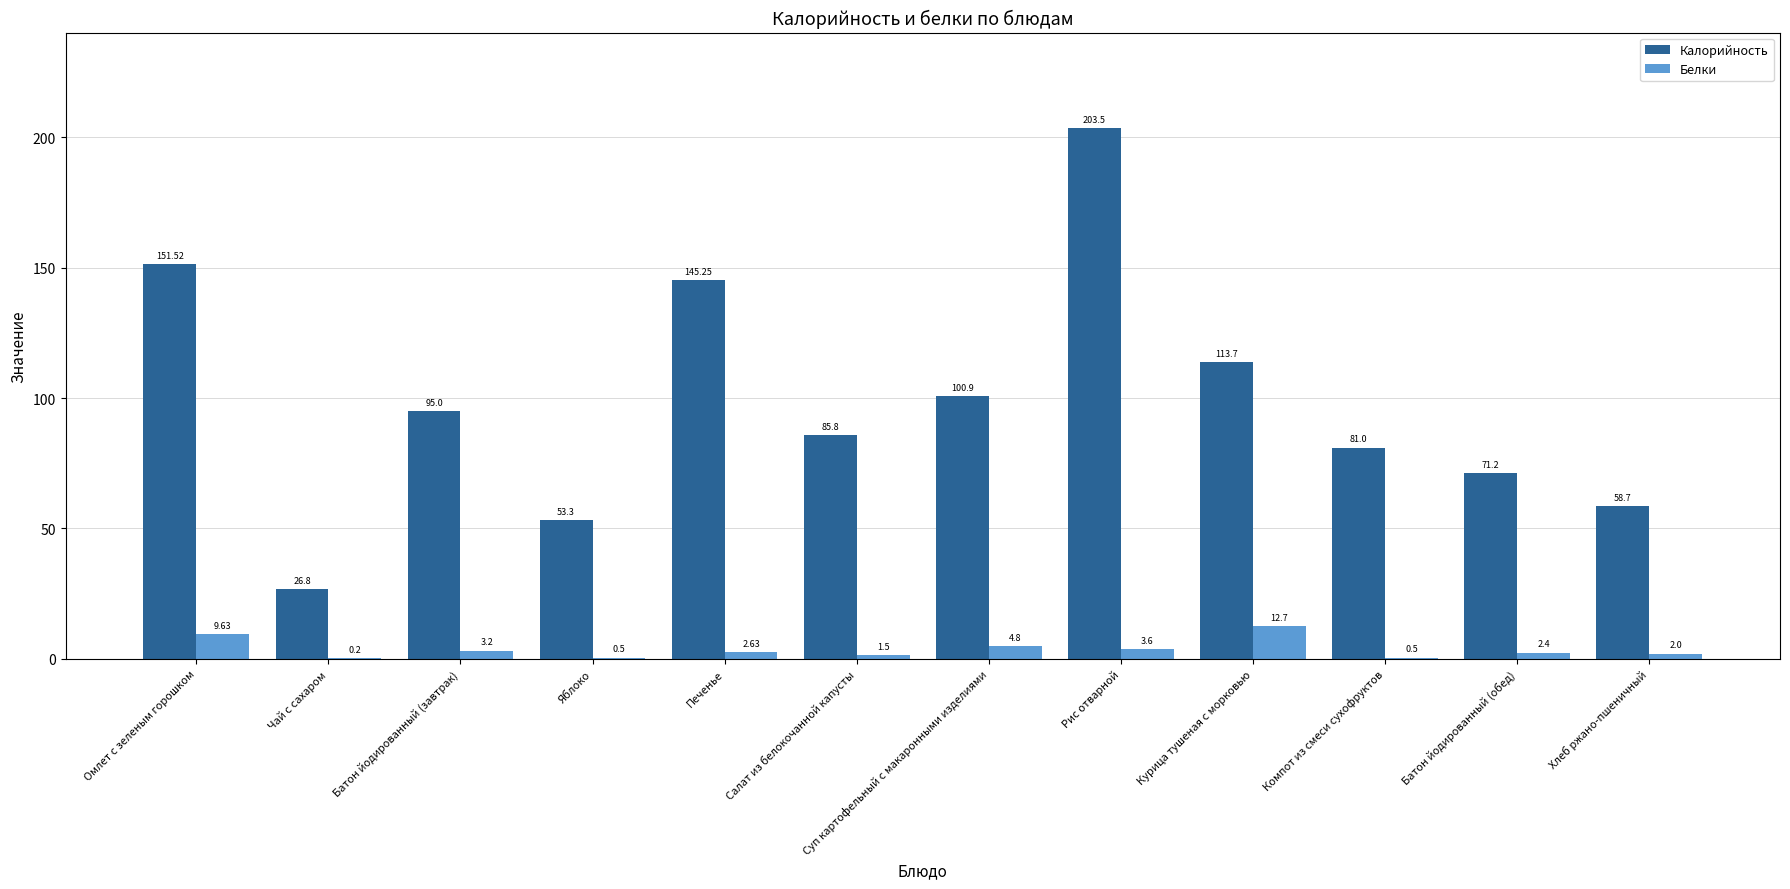

Is it true that Калорийность equals 69.8 at Яблоко?

False